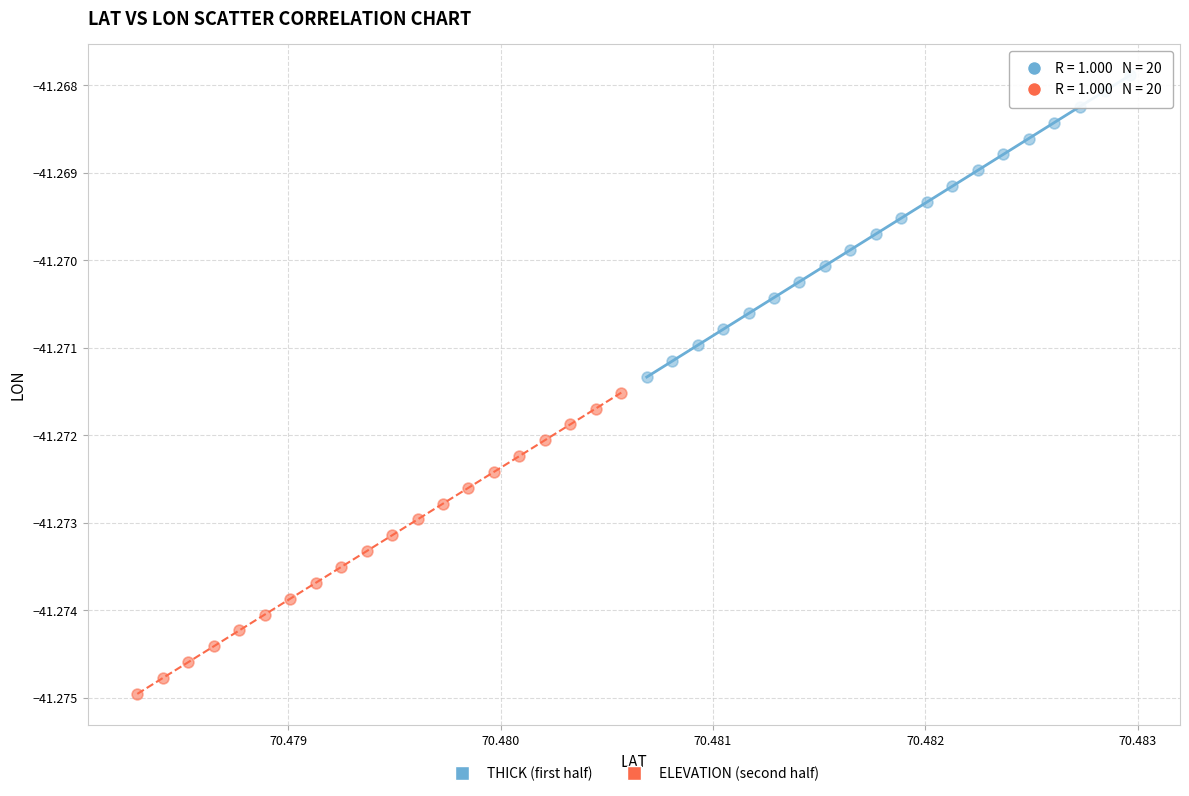

Which series reaches the minimum Y coordinate?

ELEVATION (second half)